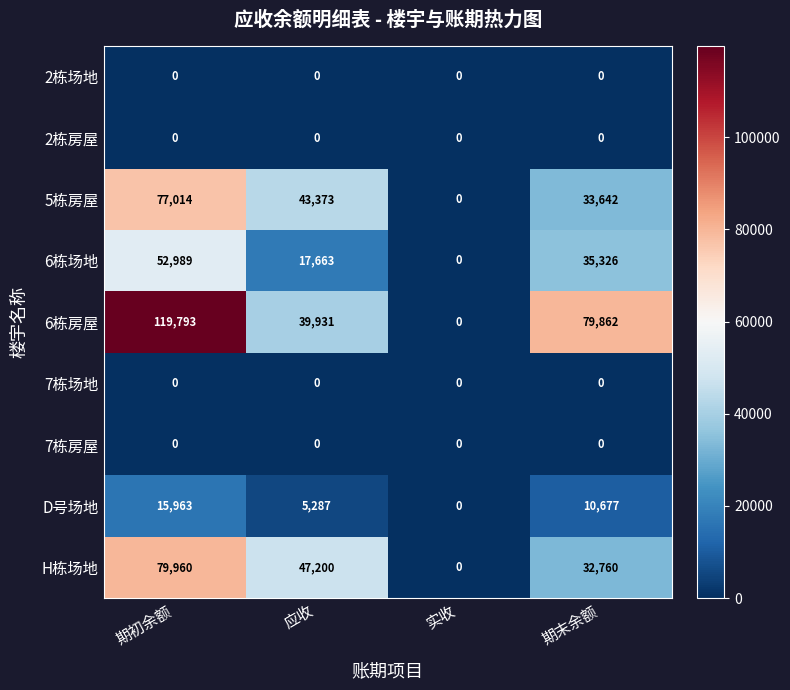

Count the 6栋场地 values in the range 17663 to 52989.

3